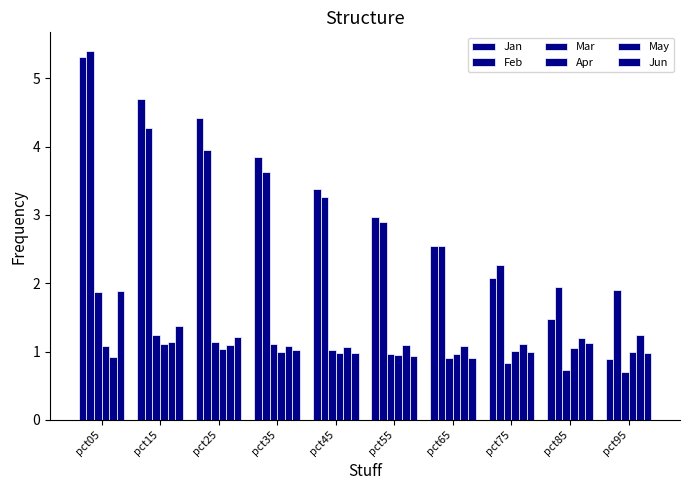

How many data points does each series have?

10